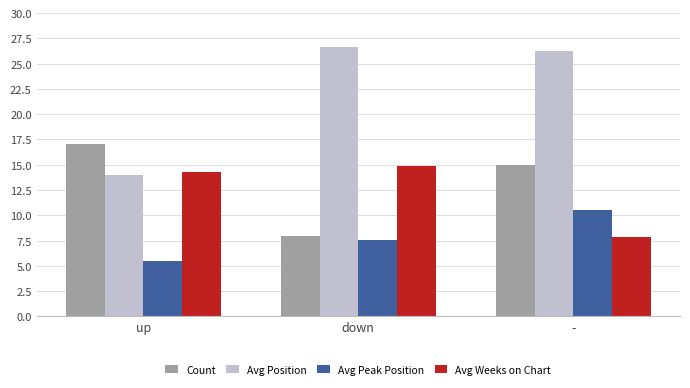

Which series has the largest total across all categories?

Avg Position